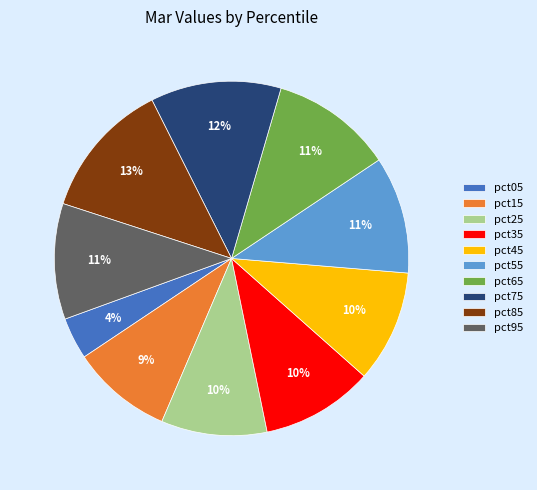

Does pct95 represent more than half of the total?

No